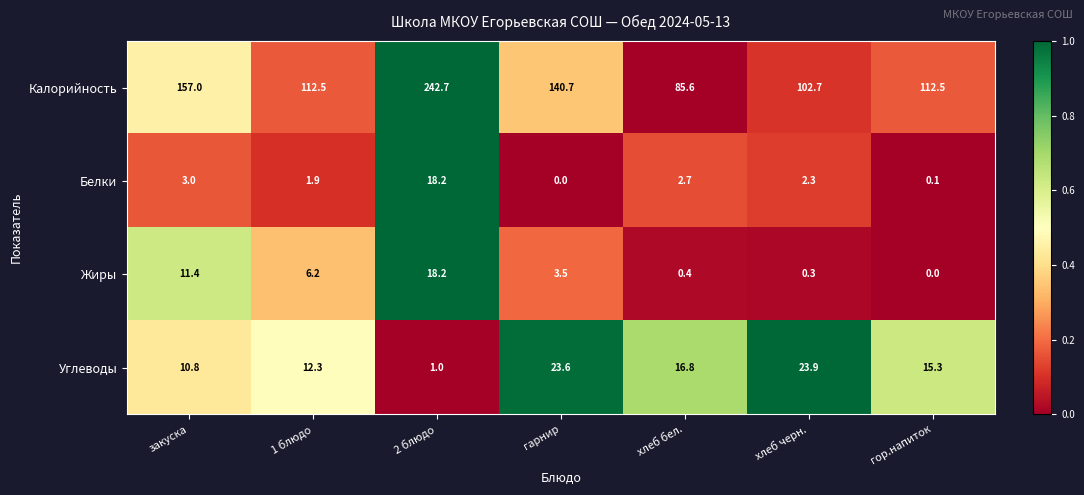

What is the maximum value shown in the chart?

242.7